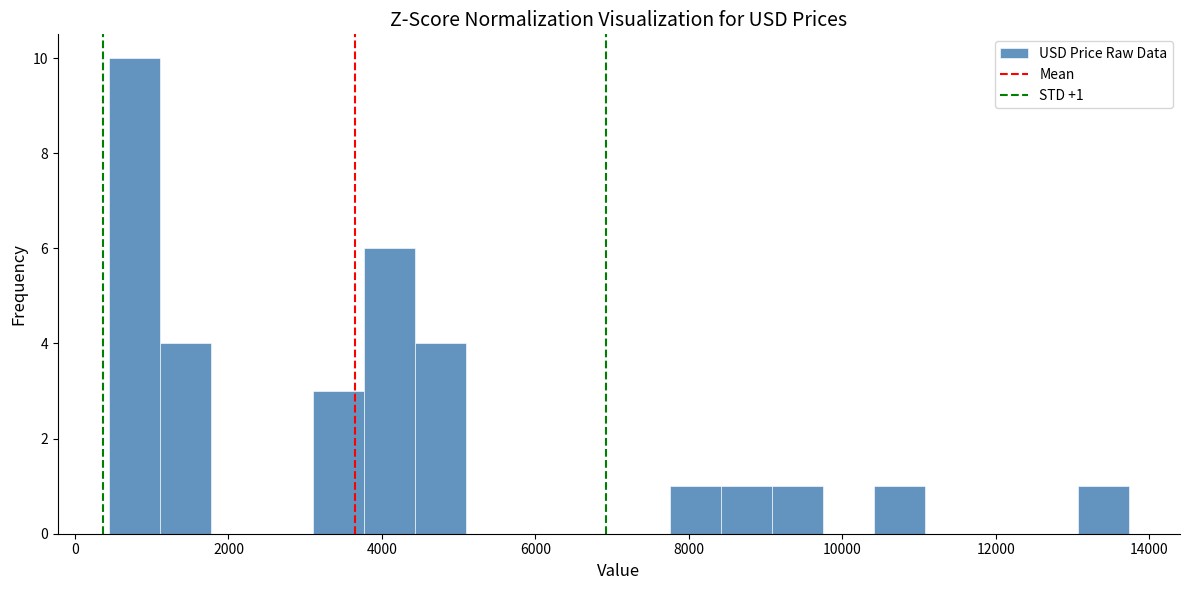

Around what value on the x-axis is the tallest bar? Give the approximate position of its centre, as read against the axis.

800